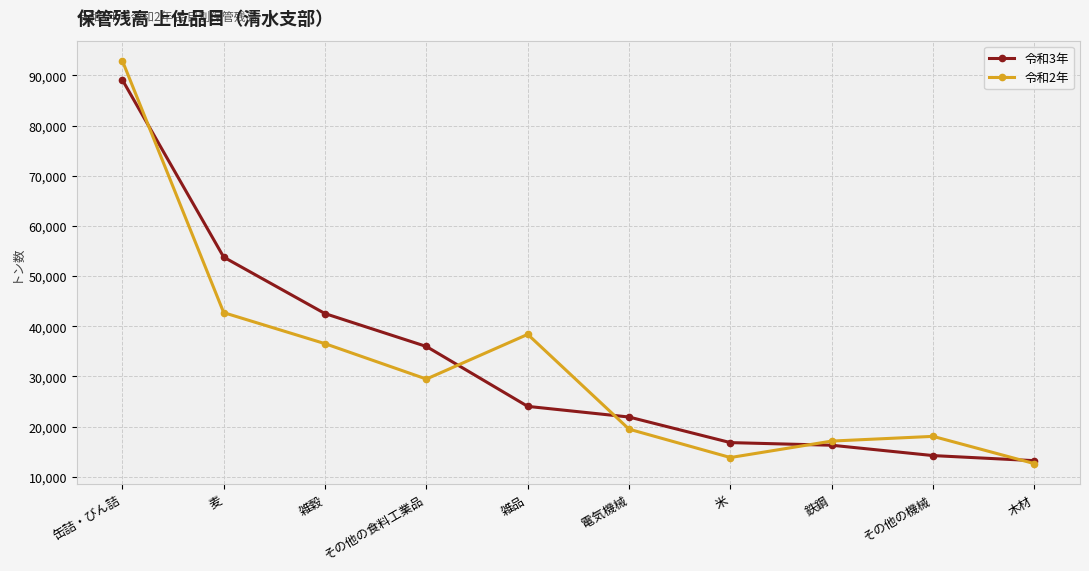

What are all the series names shown in the legend?

令和3年, 令和2年